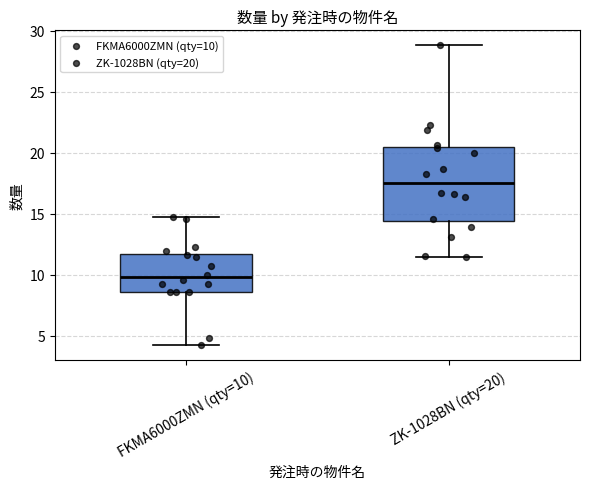

Where does the lower whisker of the box for ZK-1028BN (qty=20) end on the y-axis? The values are not printed on the chart, so give them approximately, as read against the axis.

11.5